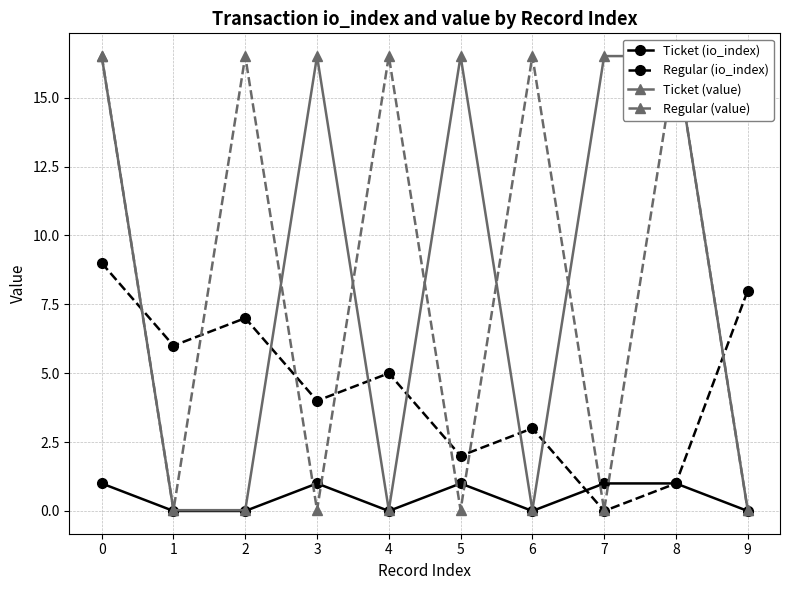

What is the difference between the maximum and minimum values in the Regular (value) series?

16.5